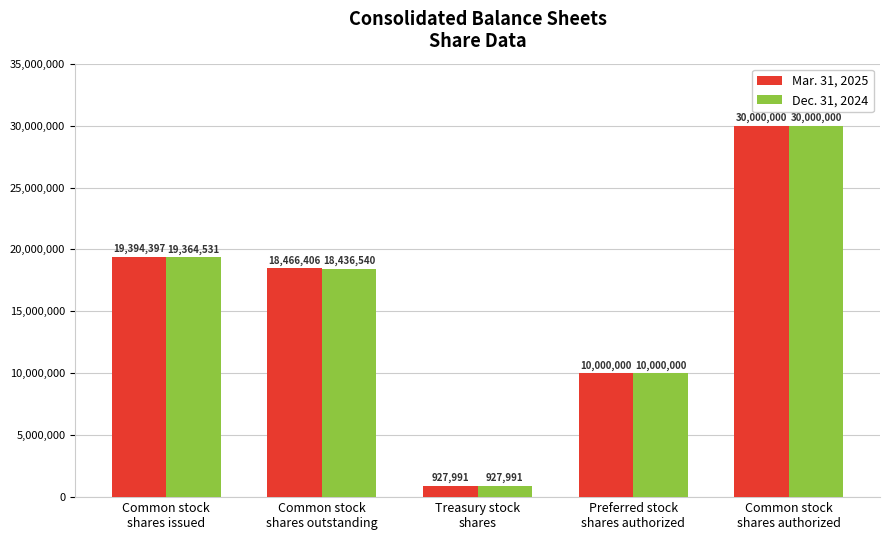

List the series in order of their overall mean, lowest first.

Dec. 31, 2024, Mar. 31, 2025